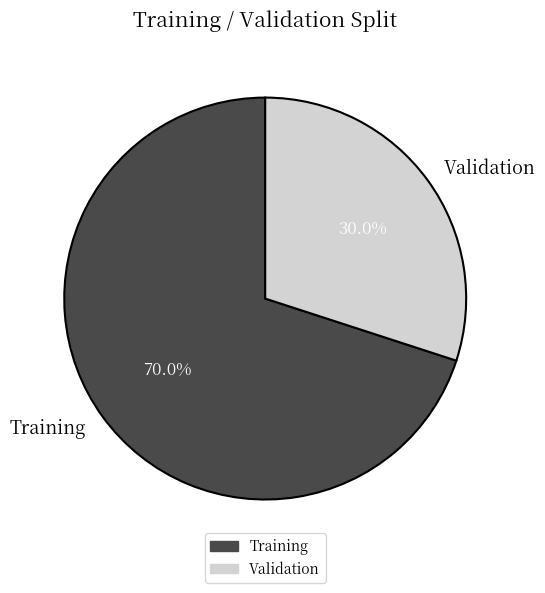

Combined, do Training and Validation account for over 50%?

Yes